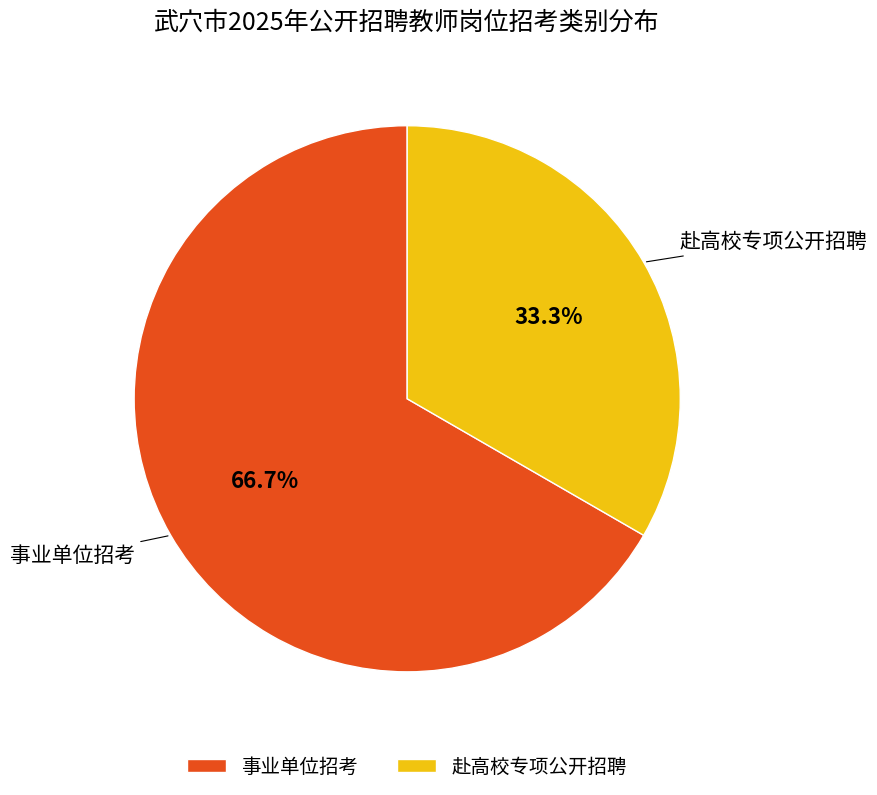

True or false: 事业单位招考 accounts for 67% of the total.

True